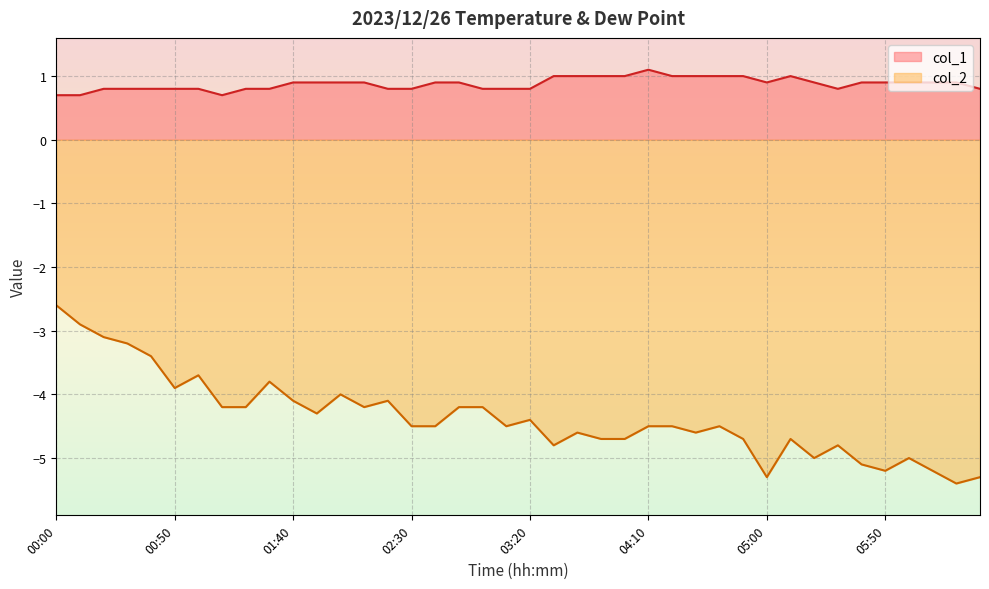

What is the sum of all col_1 values?

35.1